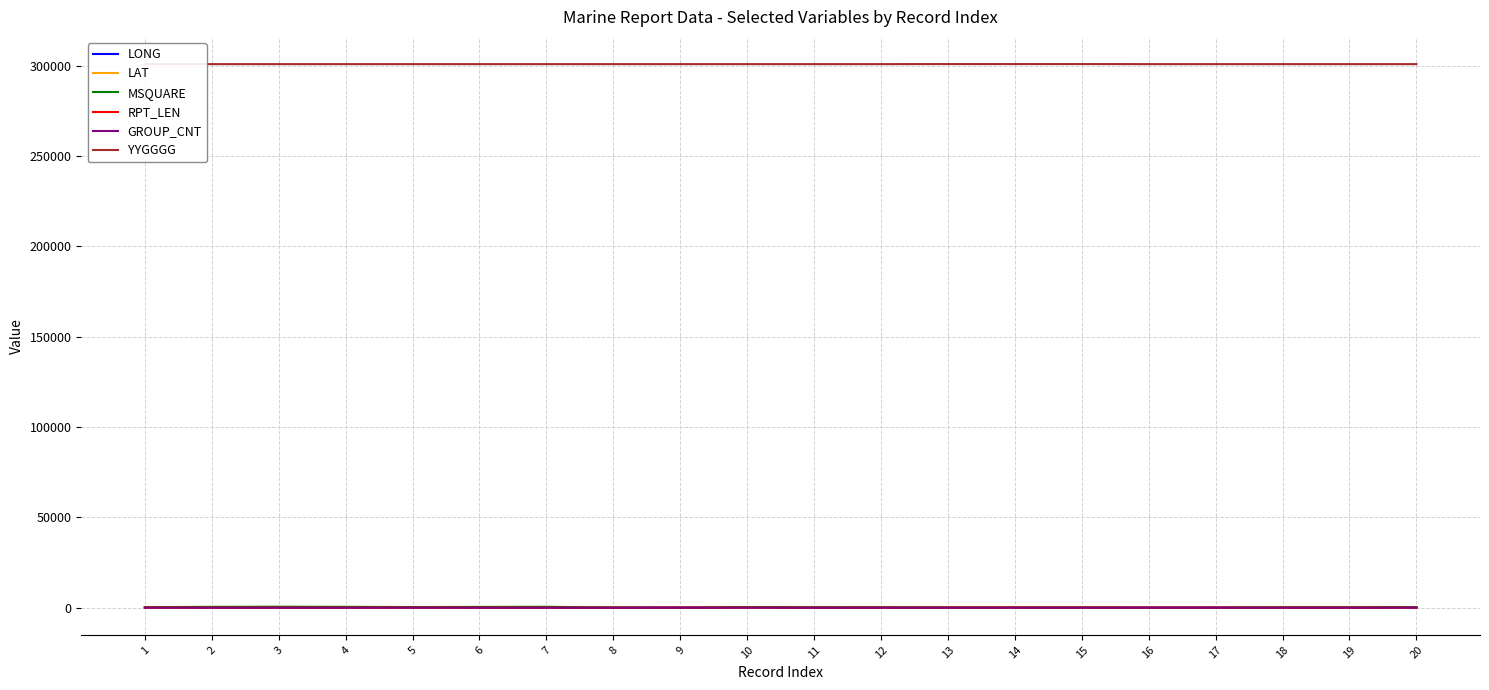

True or false: RPT_LEN and GROUP_CNT intersect in this chart.

False